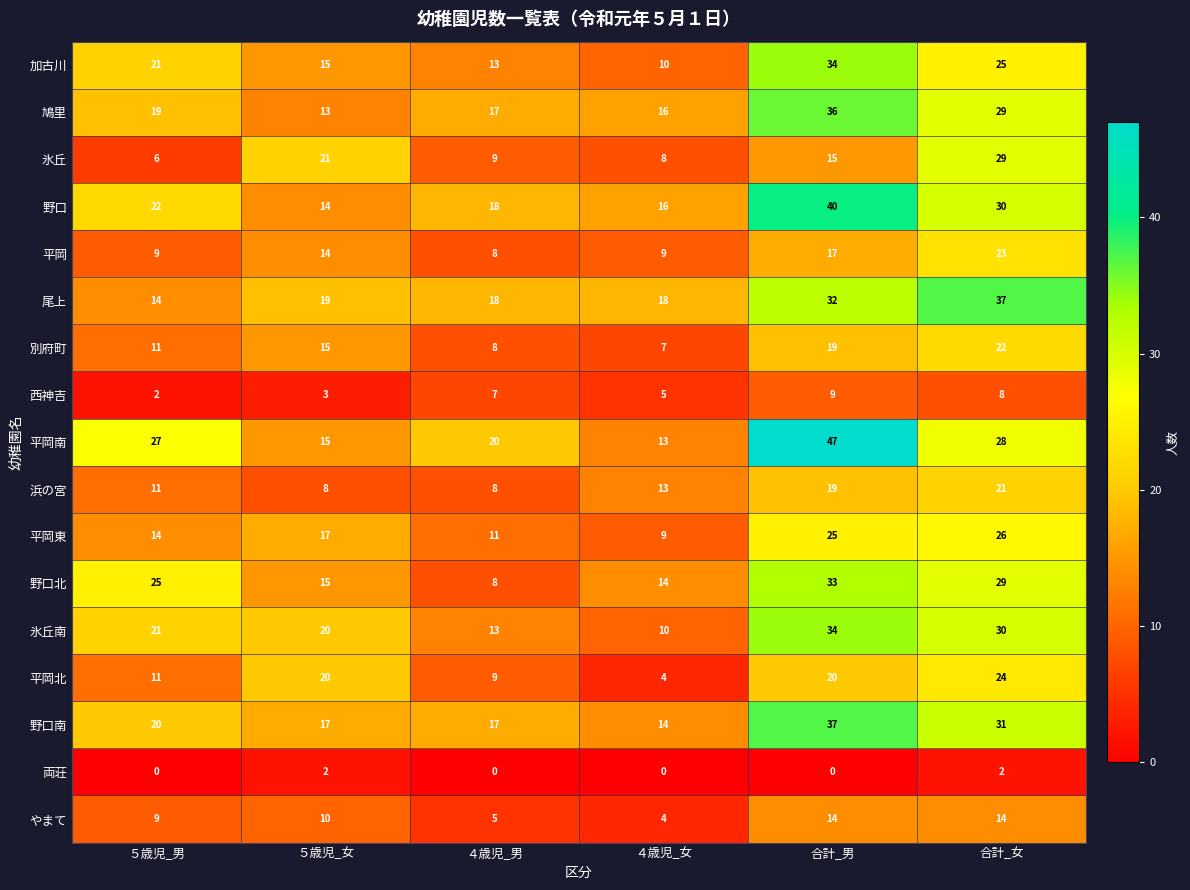

At how many categories does at least one series exceed 34?

2